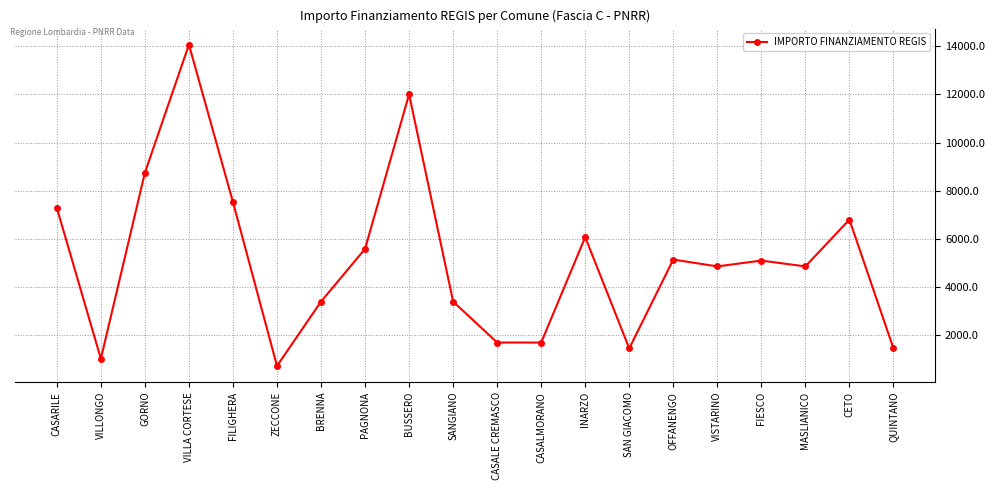

What is the difference between the second highest and second lowest values?

10976